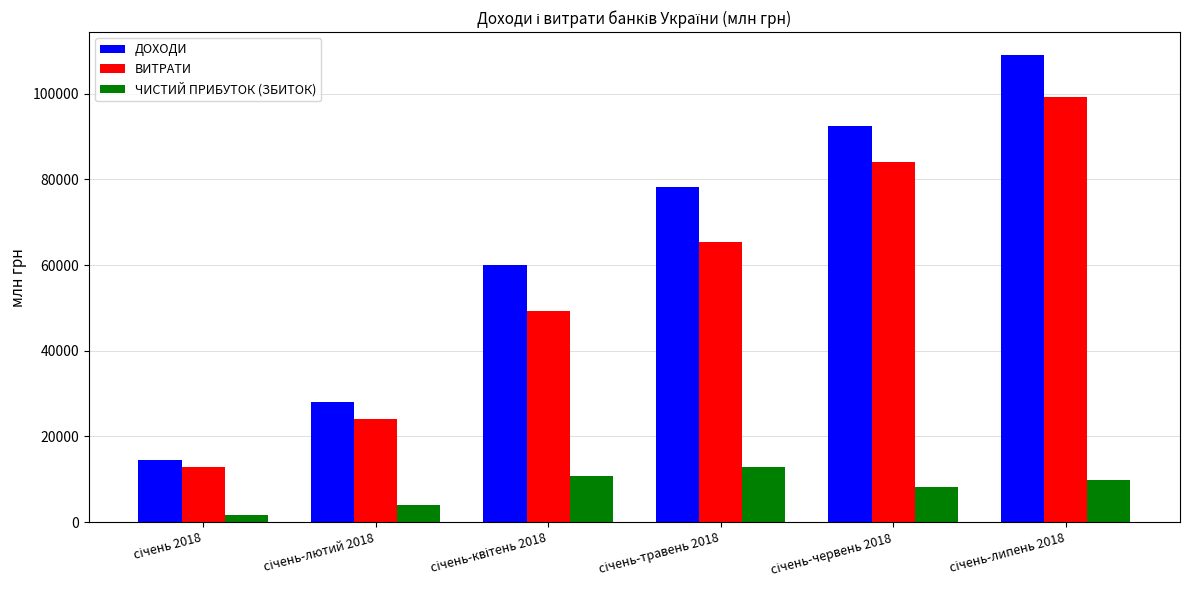

Reading left to right, transcribe all the data shown in this chart.

ДОХОДИ: 14599	27982	59904	78275	92390	108913
ВИТРАТИ: 12908	23985	49180	65463	84122	99144
ЧИСТИЙ ПРИБУТОК (ЗБИТОК): 1691	3998	10724	12812	8268	9769